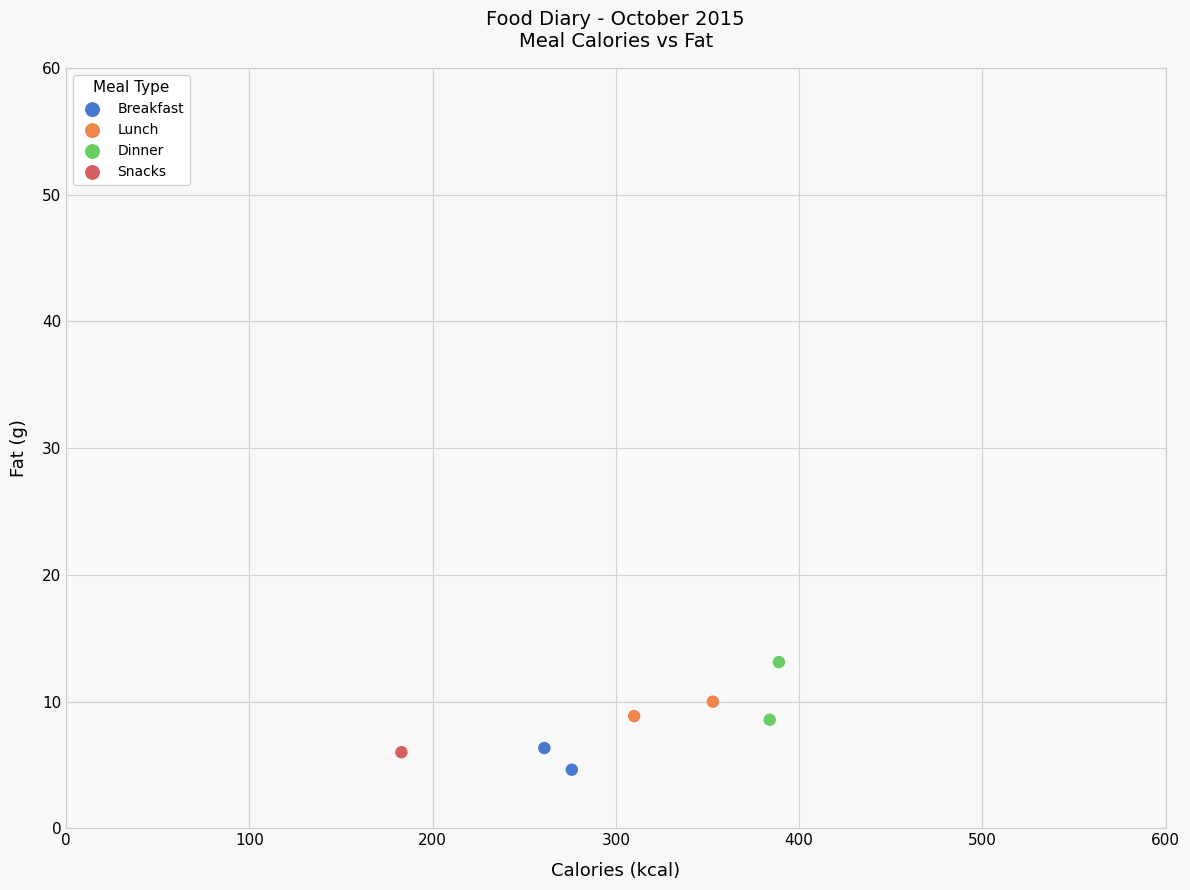

Which series contains the highest Y value?

Dinner